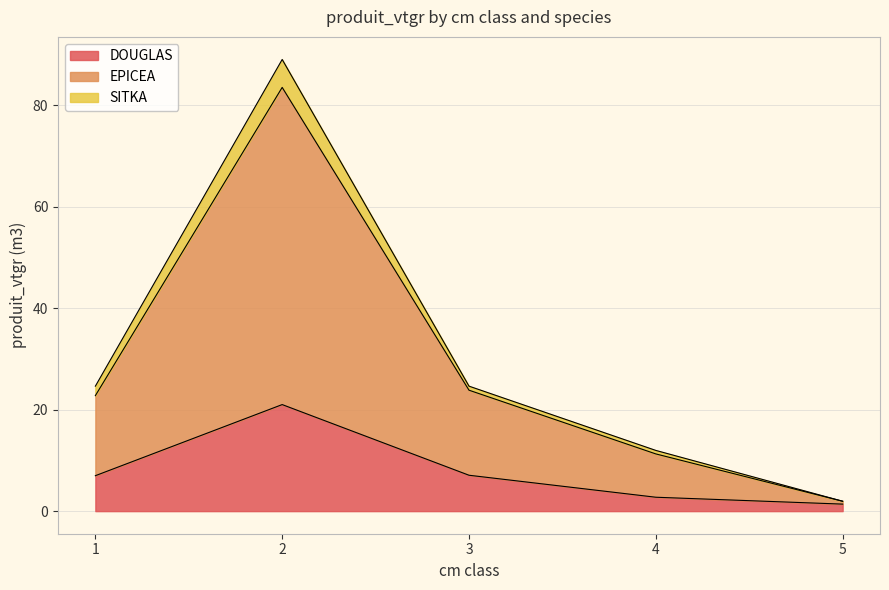

What are all the series names shown in the legend?

DOUGLAS, EPICEA, SITKA